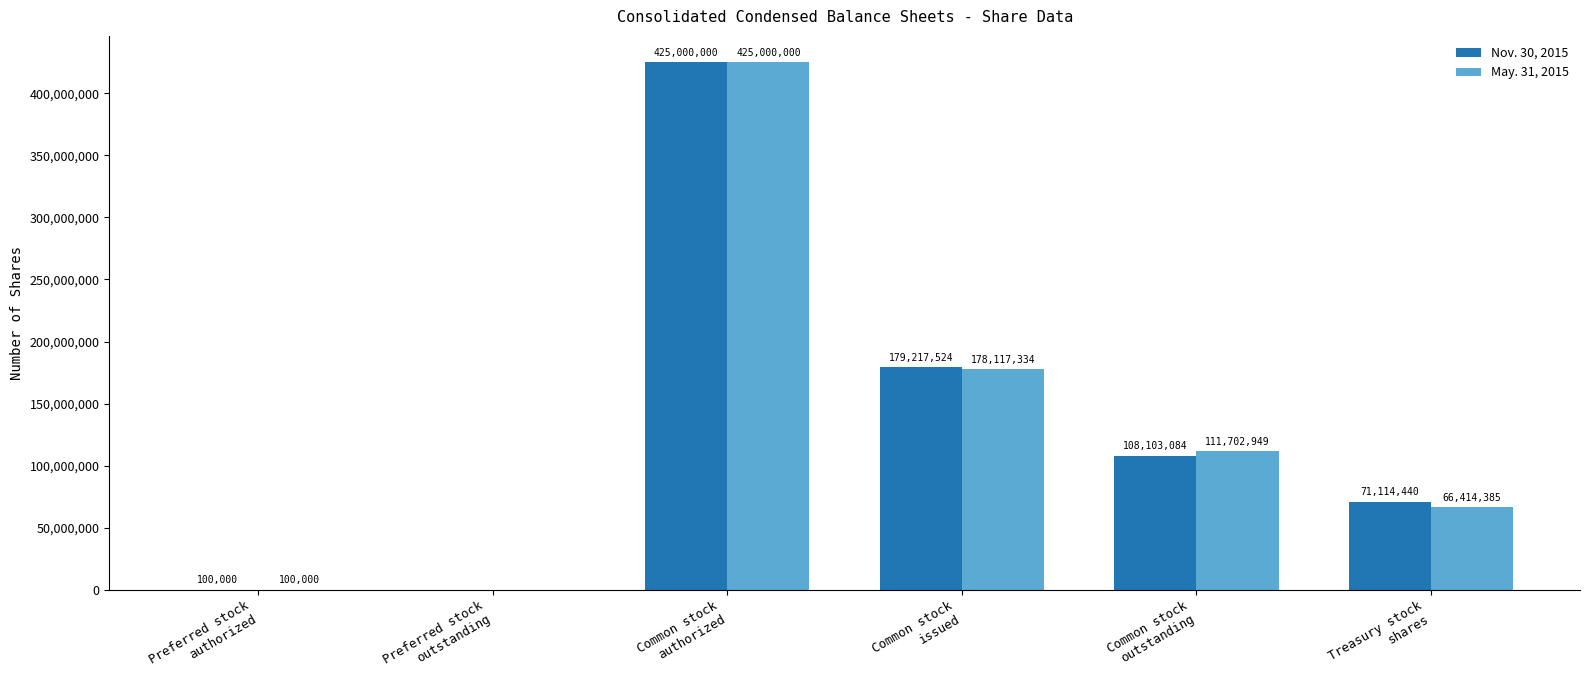

At which label is Nov. 30, 2015 closest to 212500000?

Common stock
issued